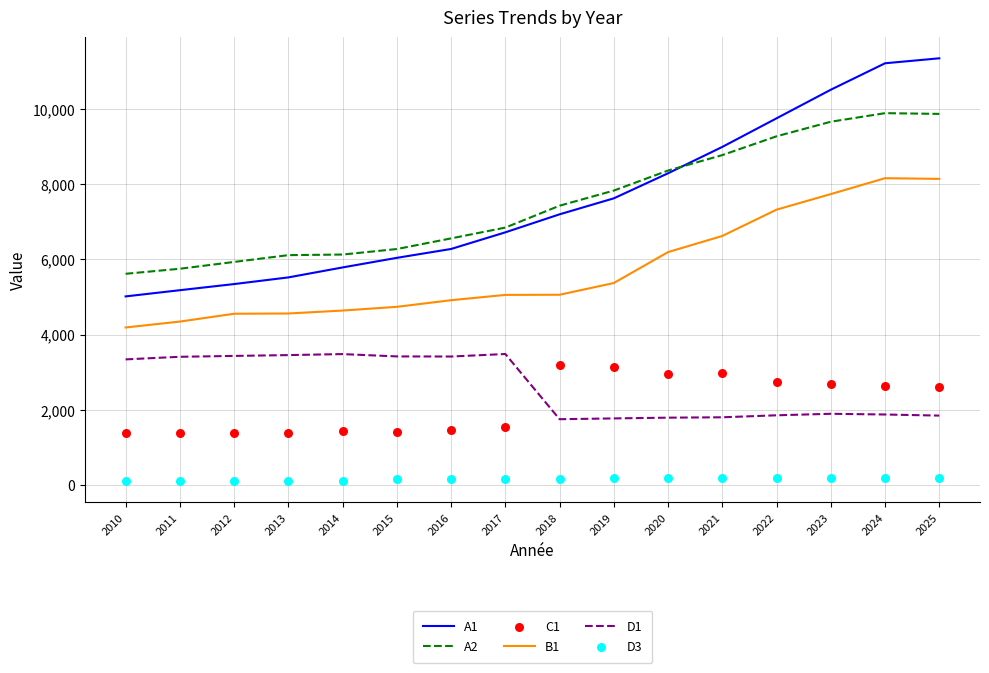

At which category is the sum across all series the highest?

2025